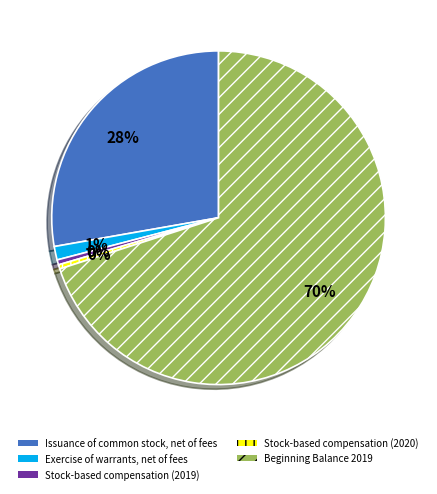

Do Exercise of warrants, net of fees and Stock-based compensation (2019) together represent more than half of the pie?

No